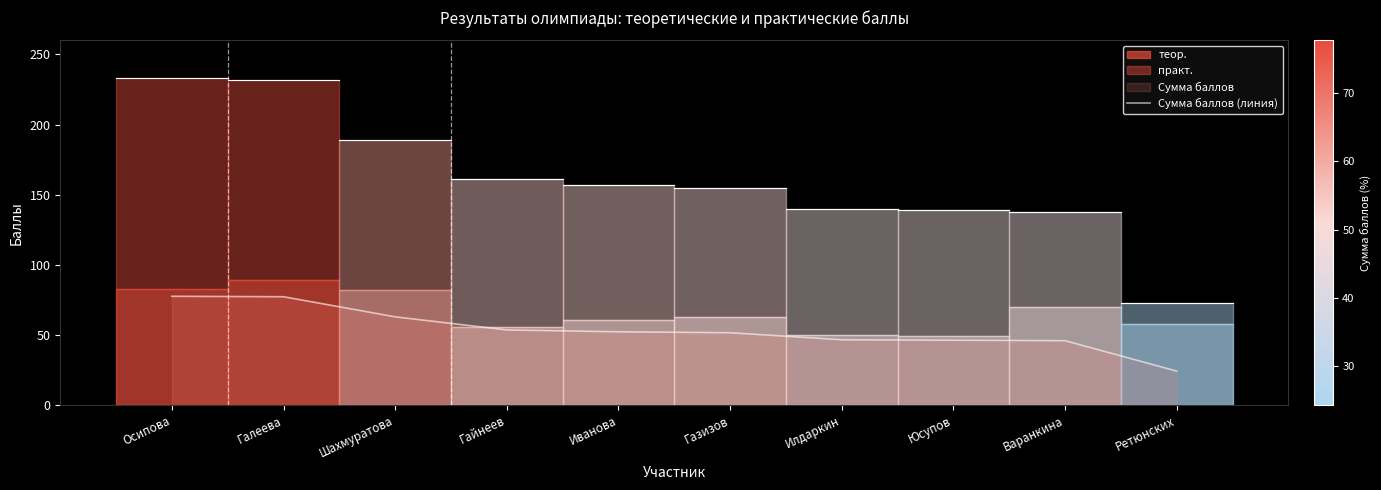

Reading left to right, what are all the values shown in this chart?

Осипова=77.7	Галеева=77.3	Шахмуратова=63.0	Гайнеев=53.7	Иванова=52.3	Газизов=51.7	Илдаркин=46.7	Юсупов=46.3	Варанкина=46.0	Ретюнских=24.3